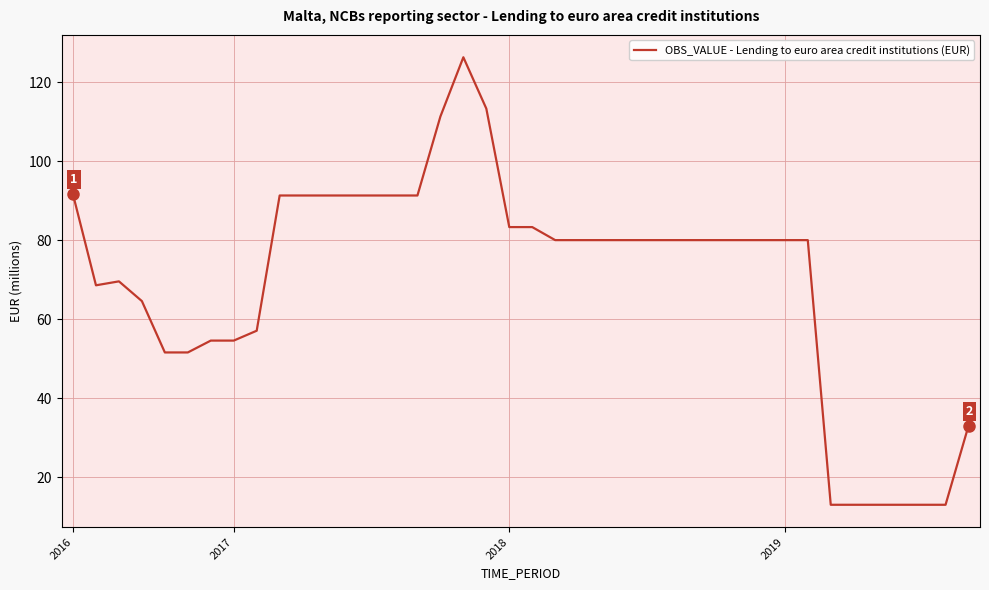

What is the greatest value displayed?

126.3